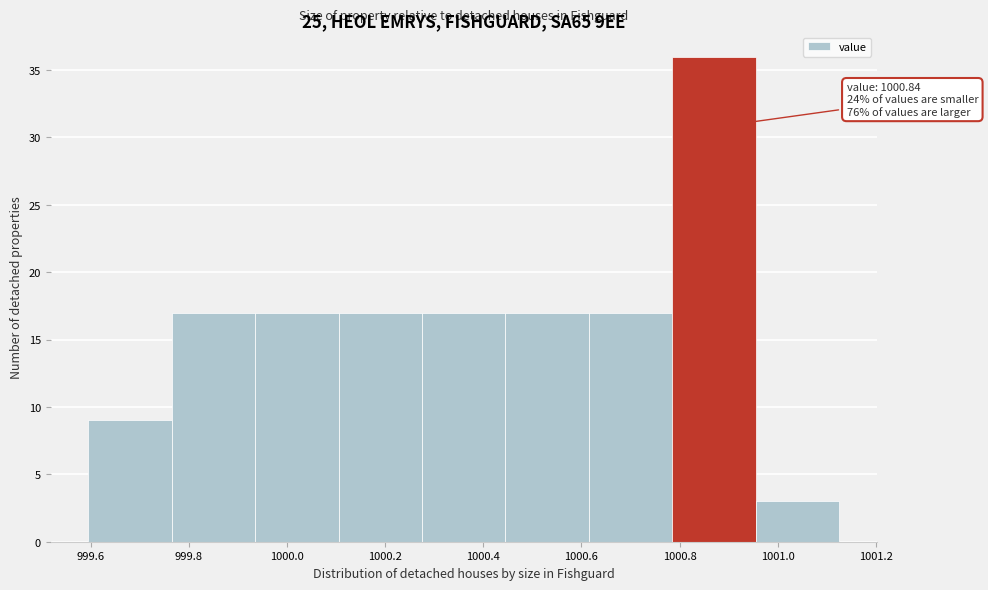

Over which range of the x-axis is the bar tallest?

1000.785 to 1000.955